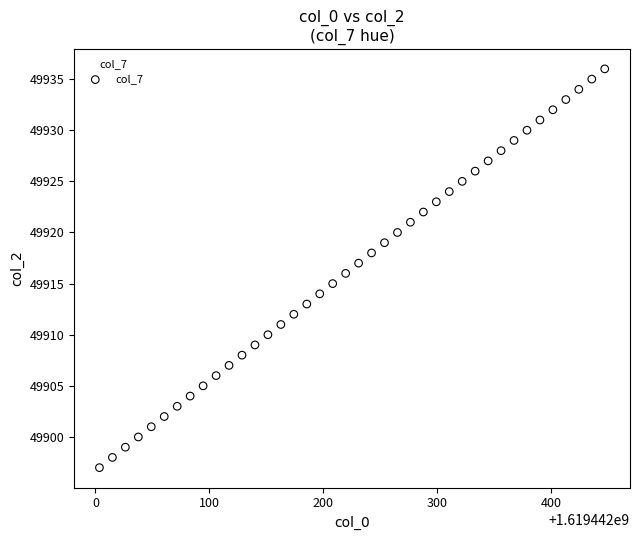

What is the range of Y values (max minus min)?

39